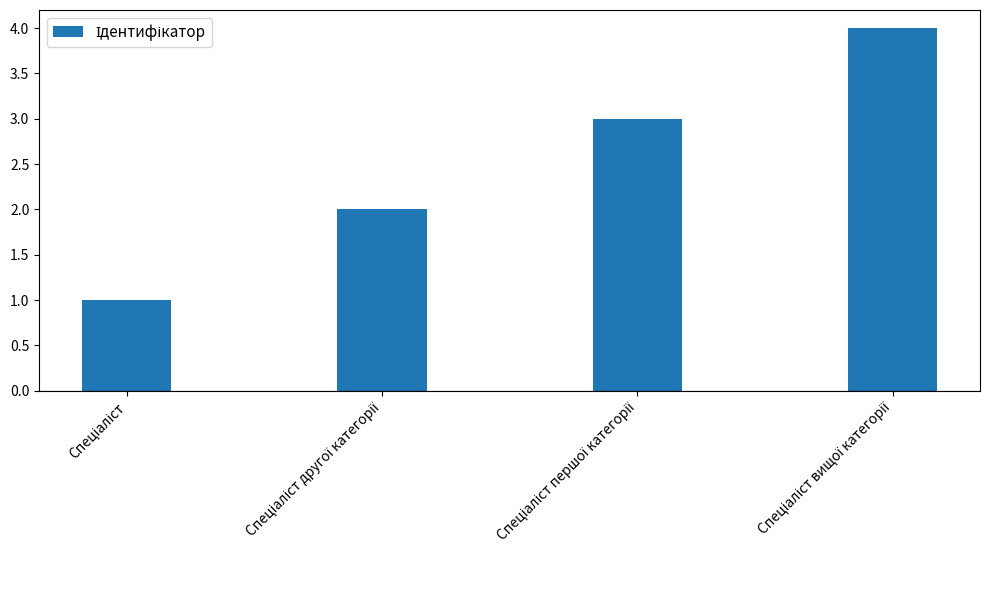

What is the smallest value displayed?

1